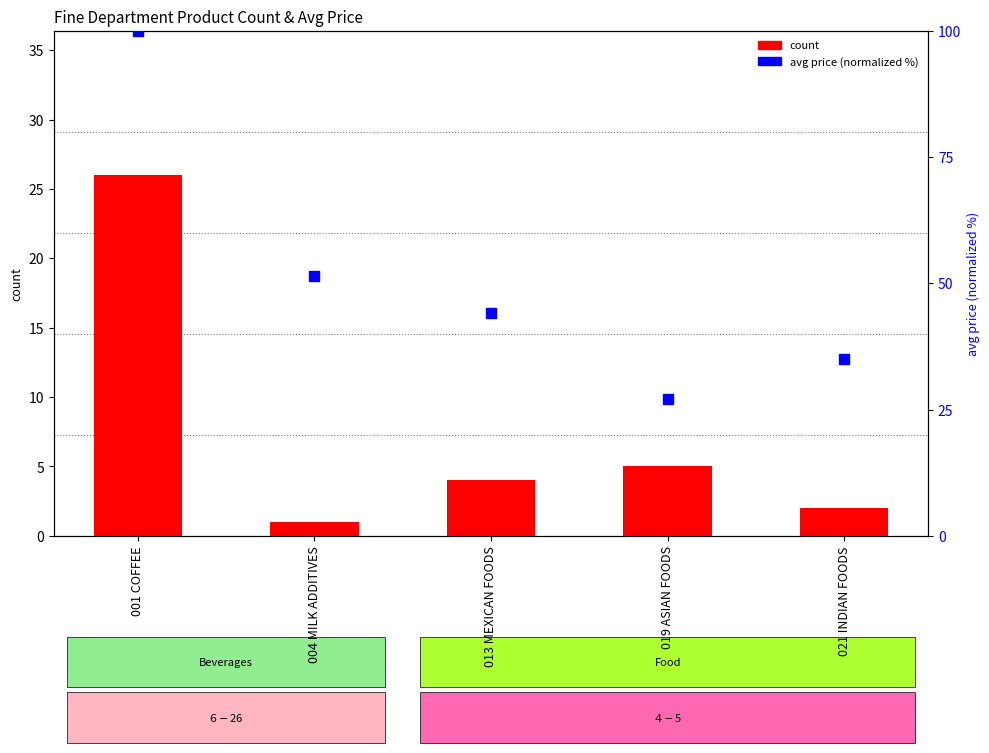

At which category is the sum across all series the highest?

001 COFFEE